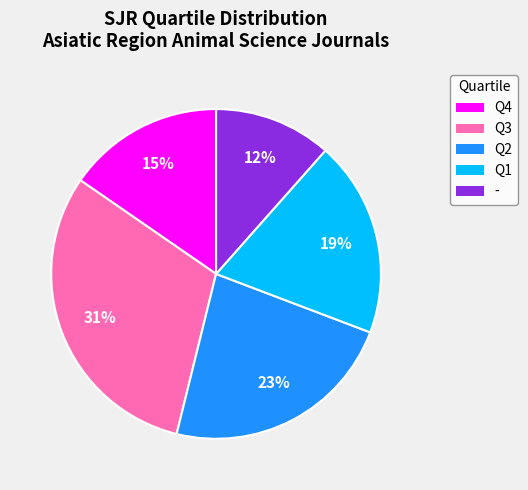

To the nearest percent, what is the difference between the Q2 and Q3 slice percentages?

8%